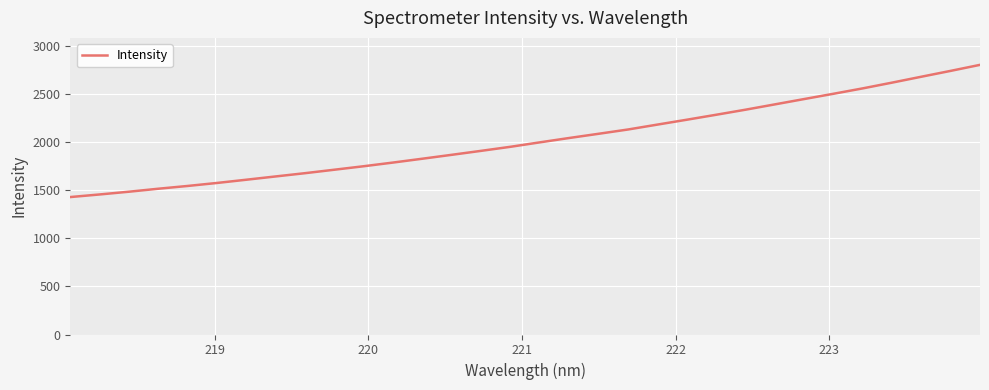

How many series are shown in this chart?

1